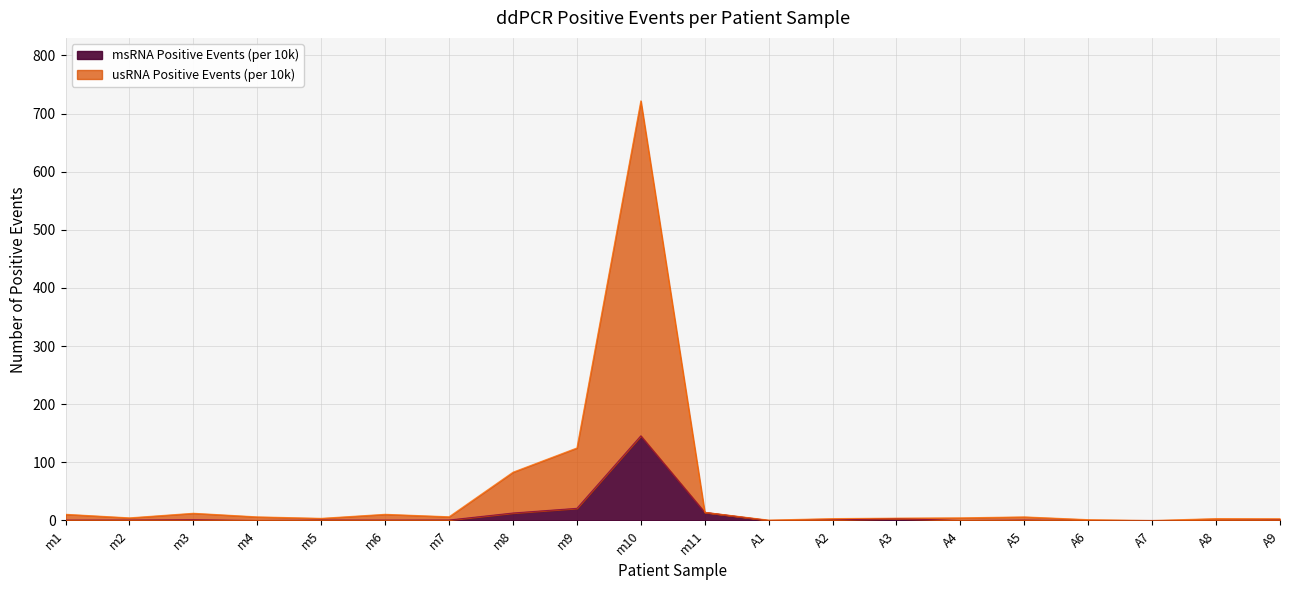

How many lines are shown in the chart?

2